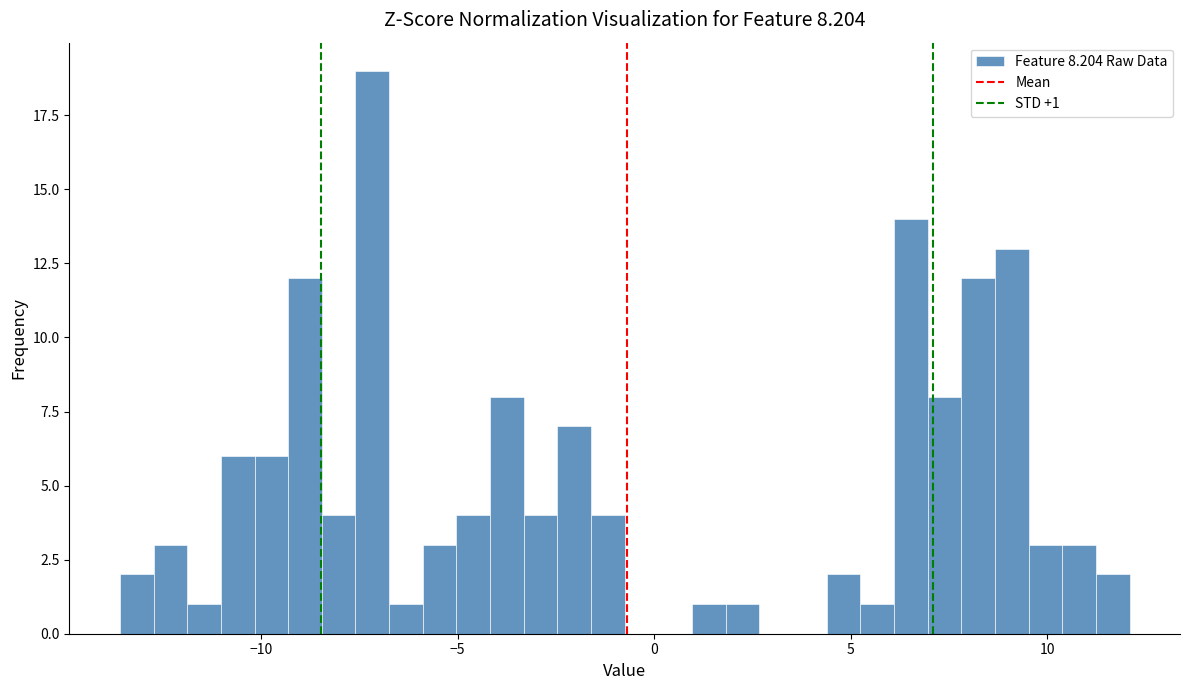

Around what value on the x-axis is the tallest bar? Give the approximate position of its centre, as read against the axis.

-7.0